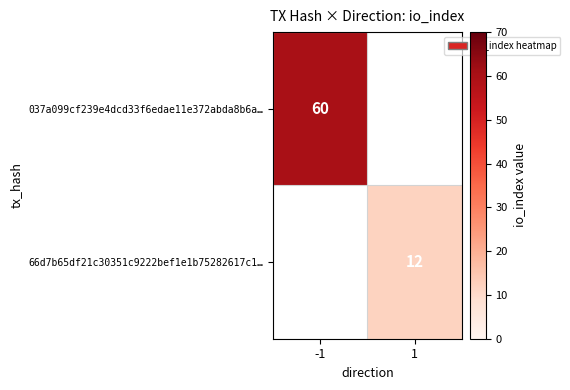

How many distinct data groups are displayed?

2